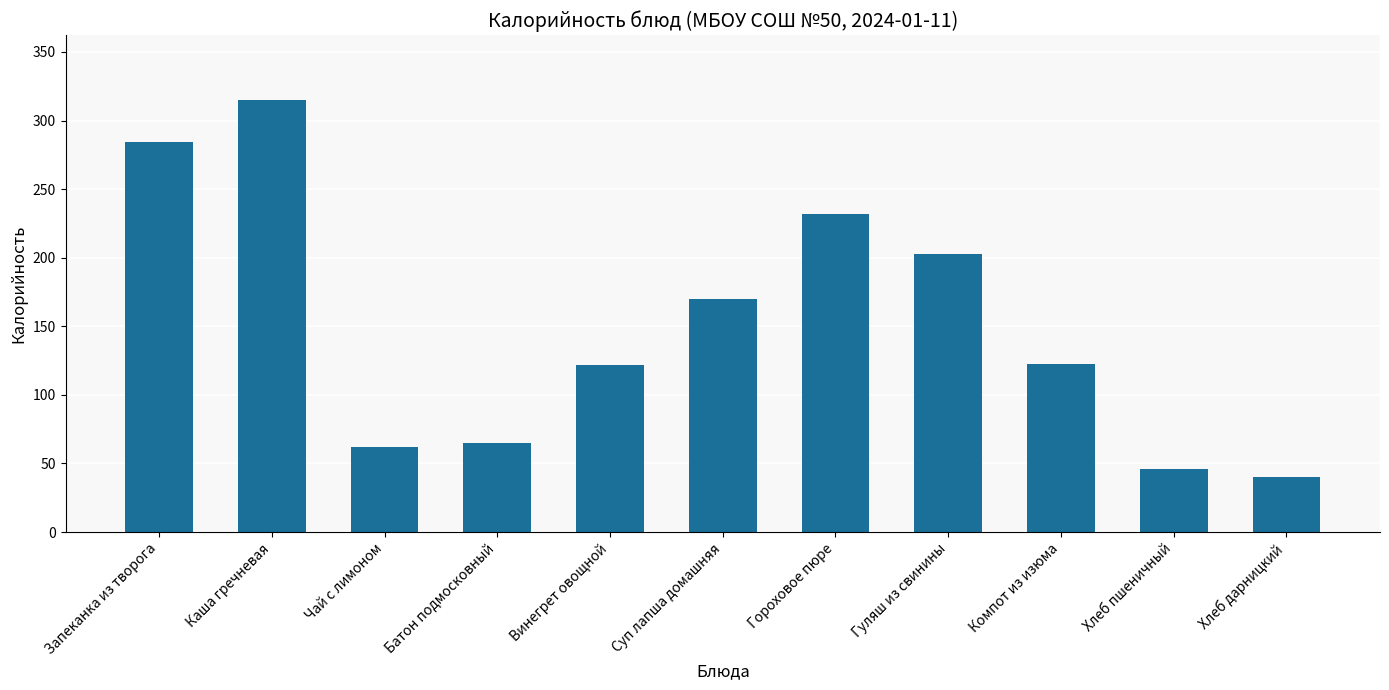

How many categories are shown in the chart?

11